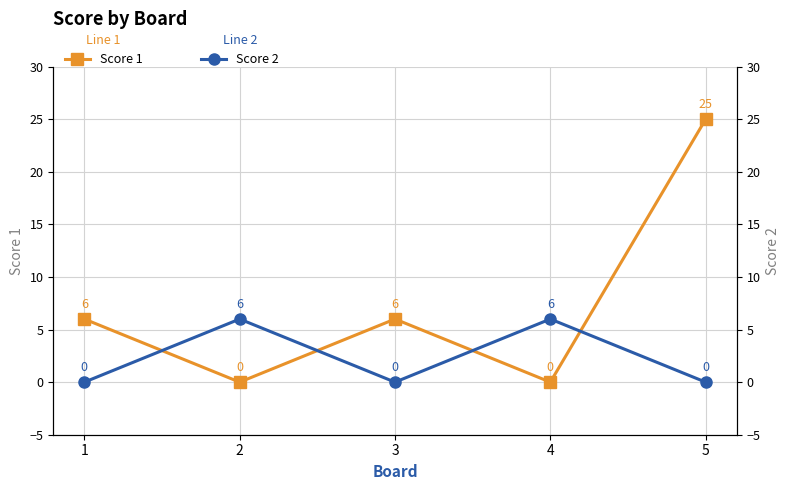

What is the value of the Score 1 point at the 3rd from the left?

6